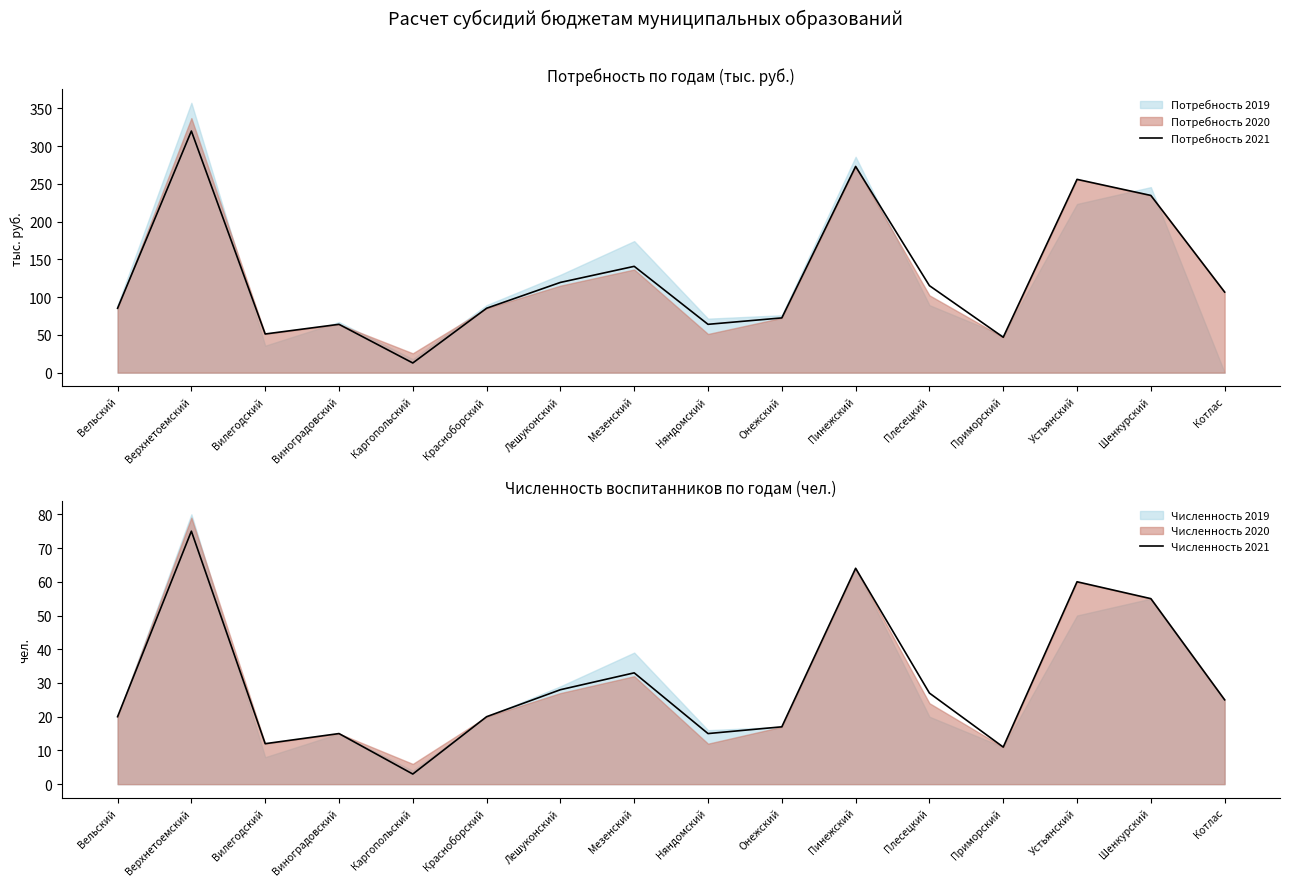

What is the difference between the second highest and second lowest values in the Численность 2021 series?

53